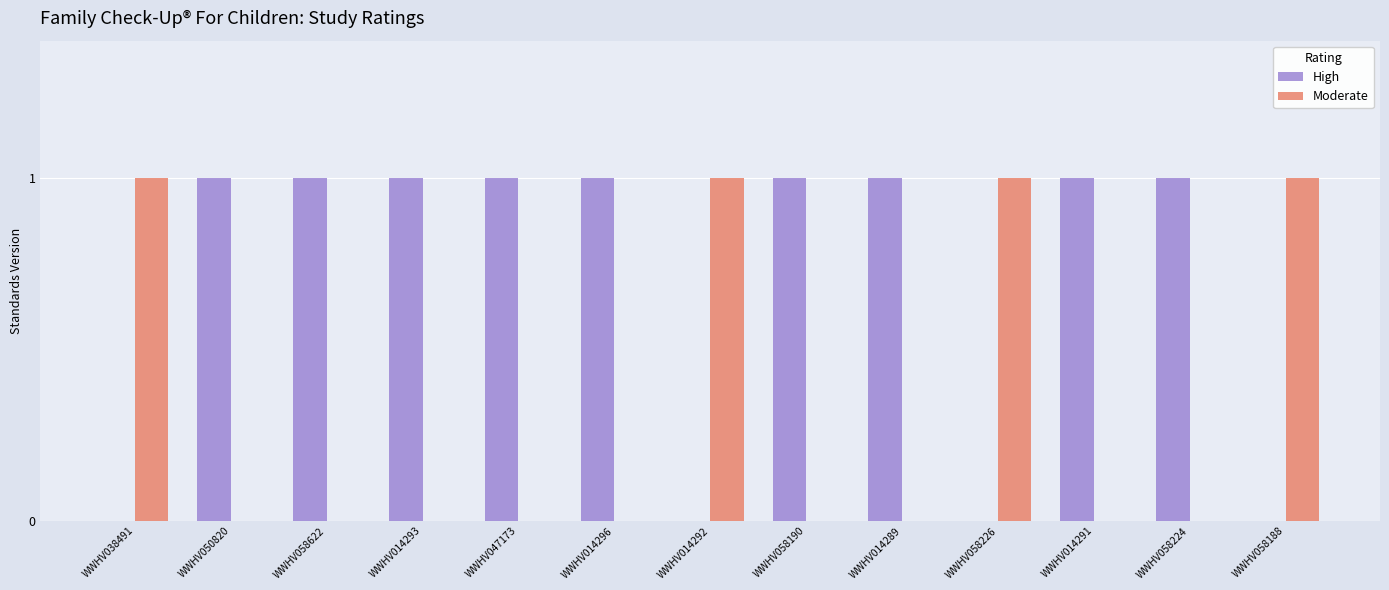

Is the value of Moderate at WWHV047173 greater than the value of High at WWHV050820?

No